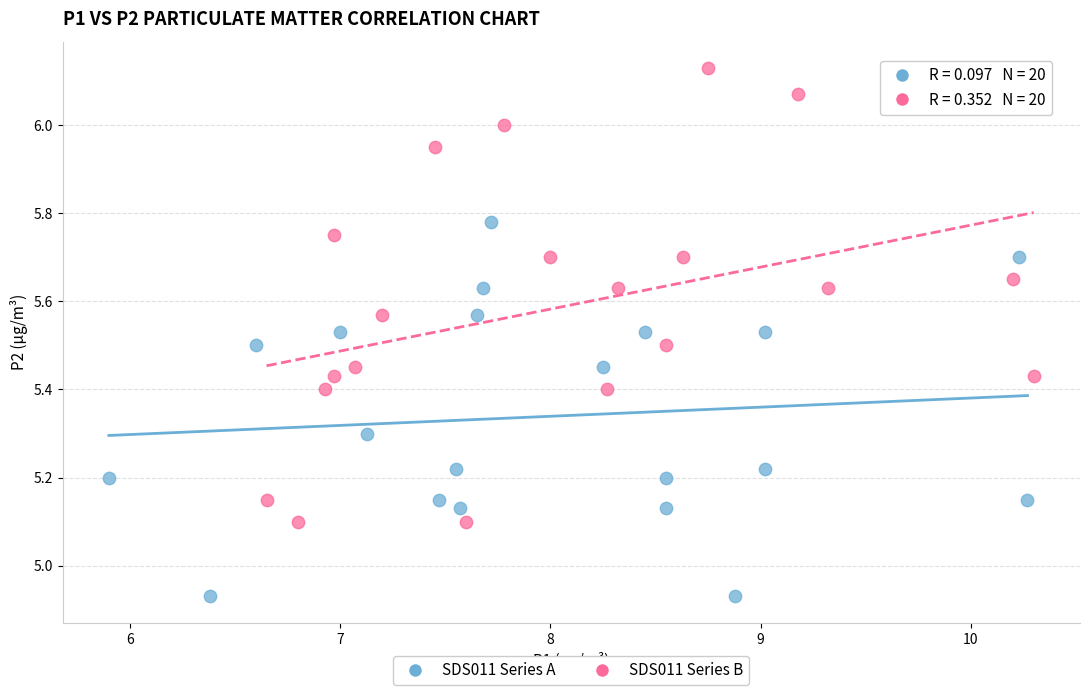

What are all the series names shown in the legend?

SDS011 Series A, SDS011 Series B